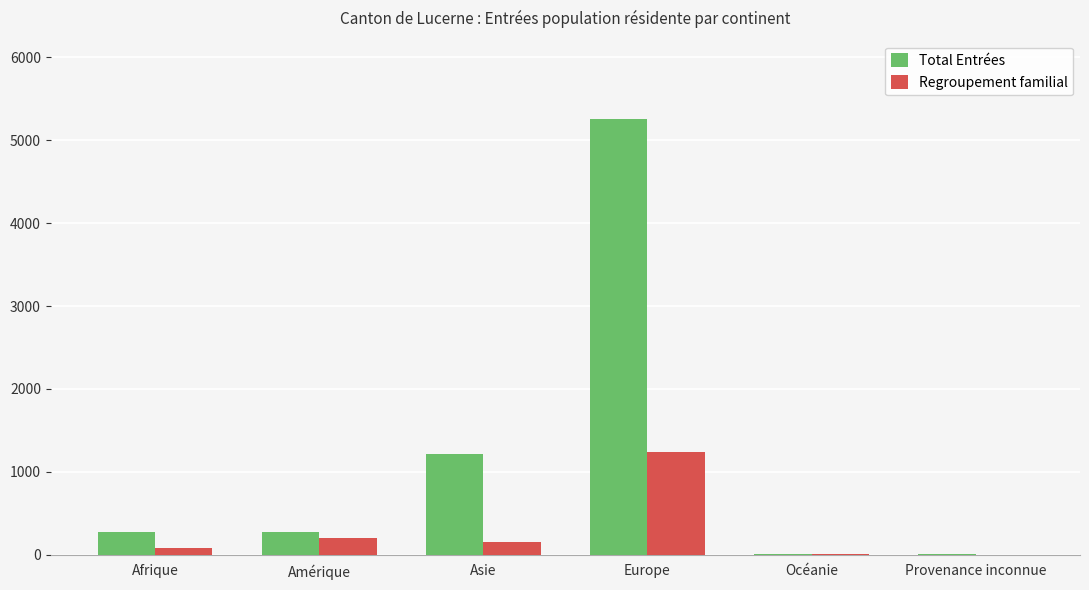

Which series has the widest spread of values?

Total Entrées